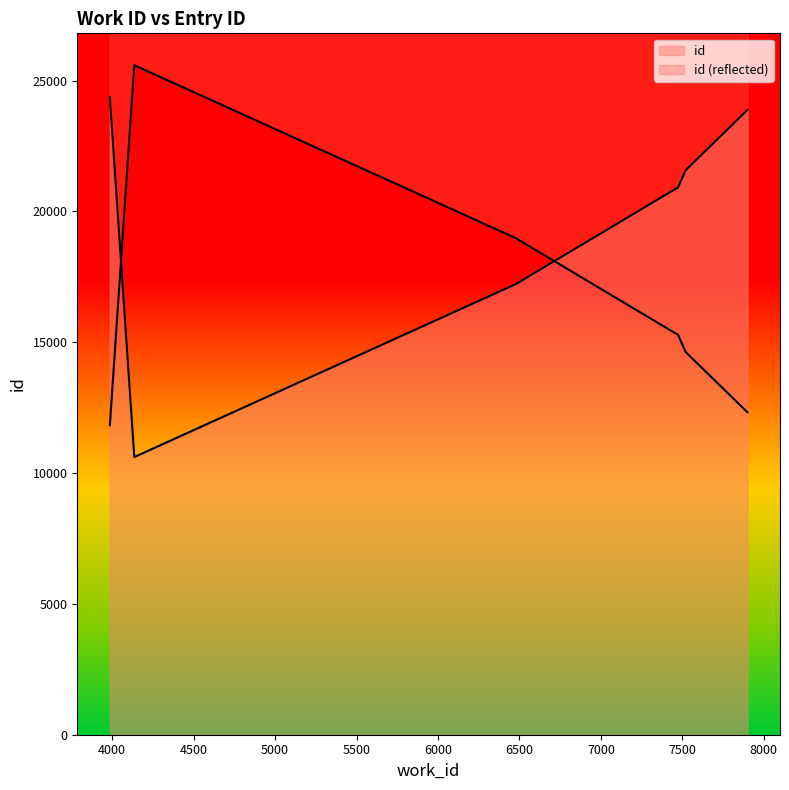

What value does the data have at 7899, to the nearest 50?

23900